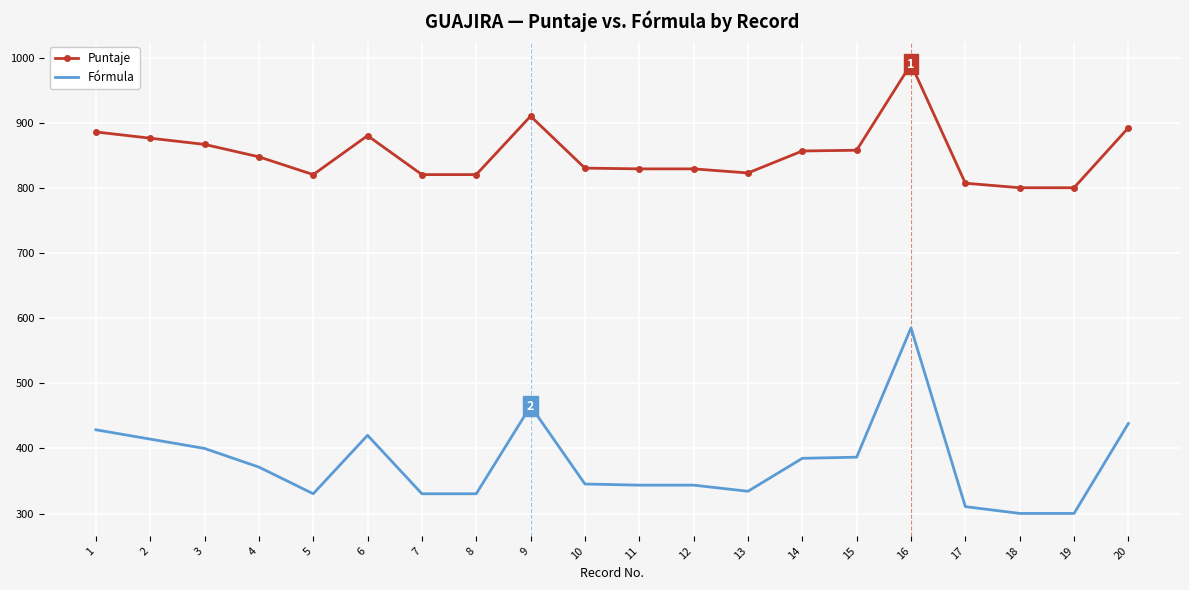

What is the minimum value for Fórmula?

300.3